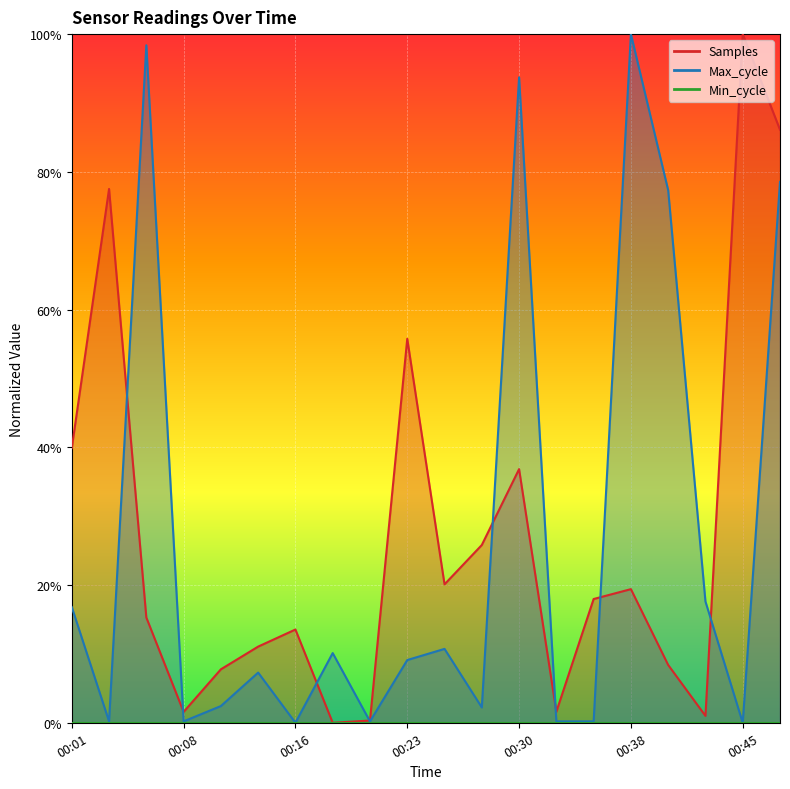

Rank the categories by Samples value from lowest to highest.

00:18, 00:21, 00:42, 00:08, 00:33, 00:11, 00:40, 00:13, 00:16, 00:06, 00:35, 00:38, 00:25, 00:28, 00:30, 00:01, 00:23, 00:04, 00:47, 00:45